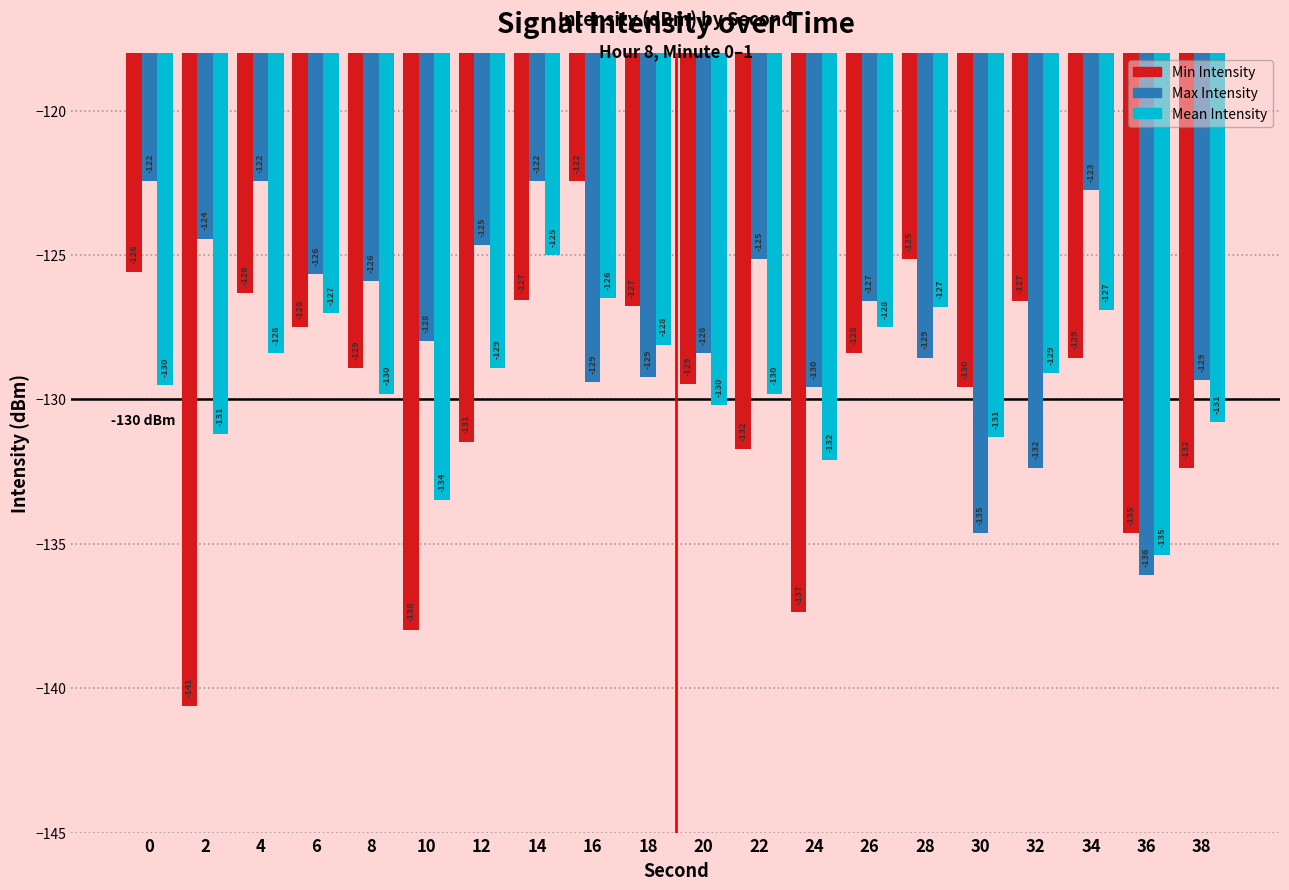

What is the smallest value displayed?

-140.6